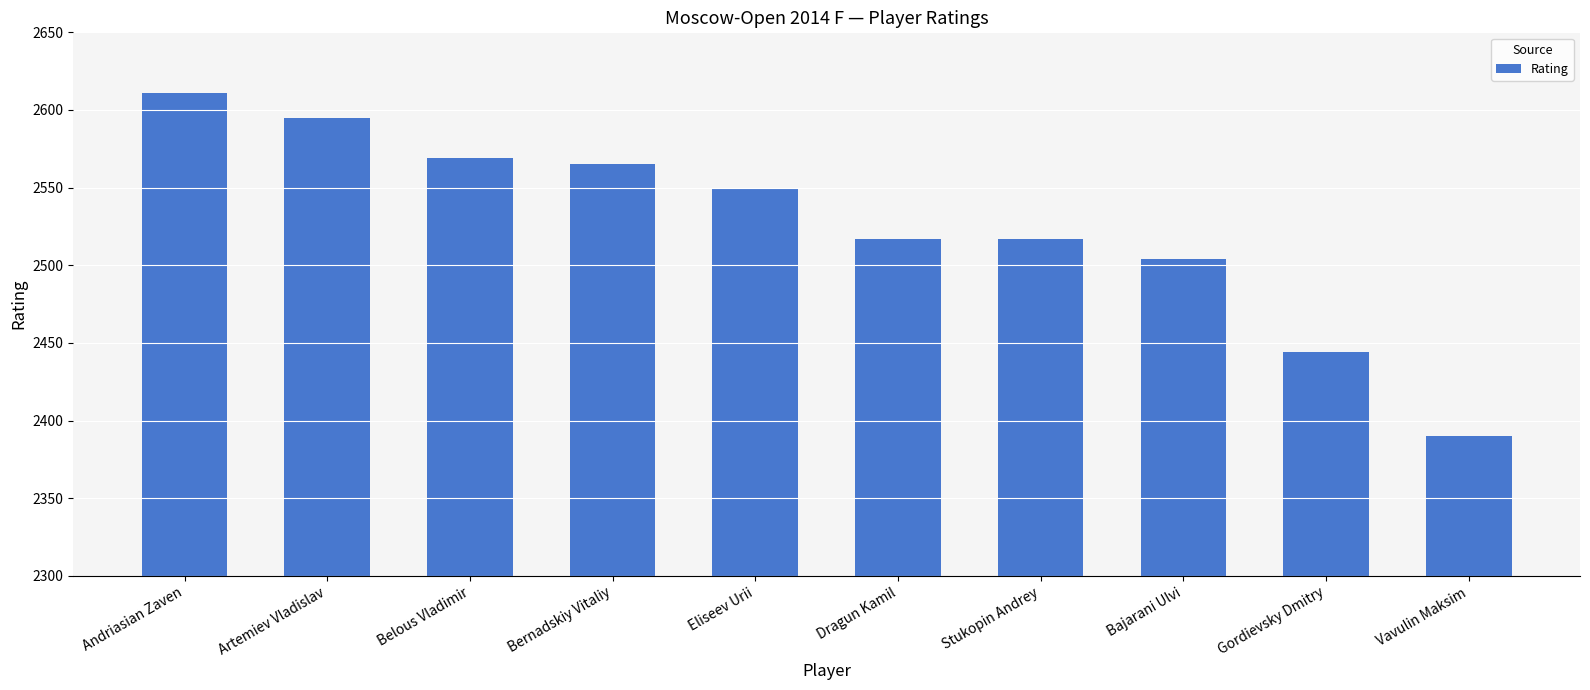

The chart shows a value of 1373 at Bajarani Ulvi. True or false?

False